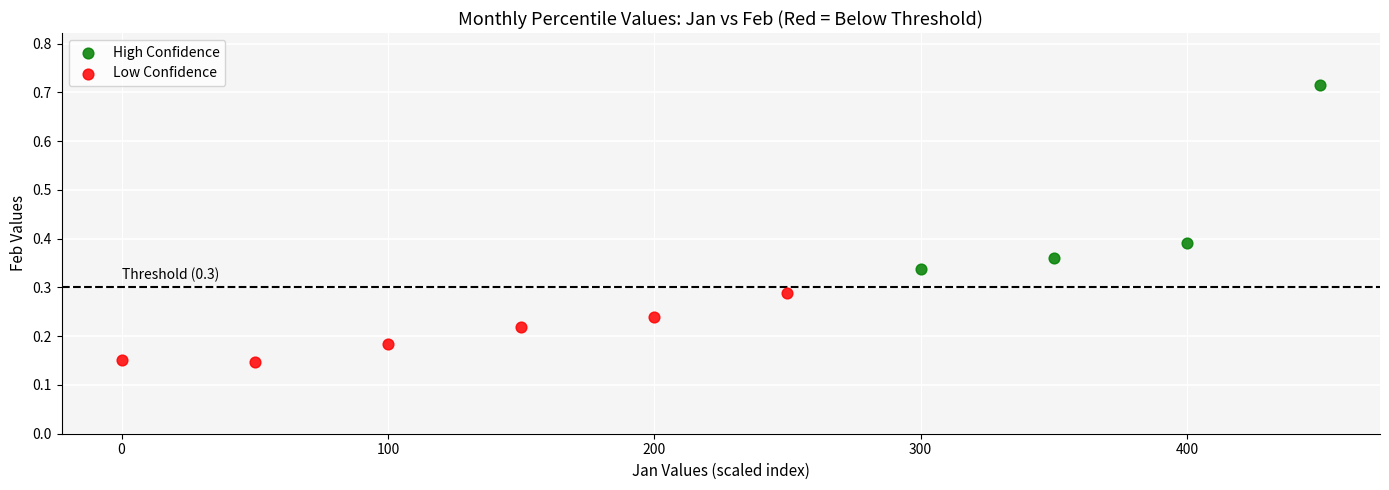

Which series reaches the maximum Y coordinate?

High Confidence